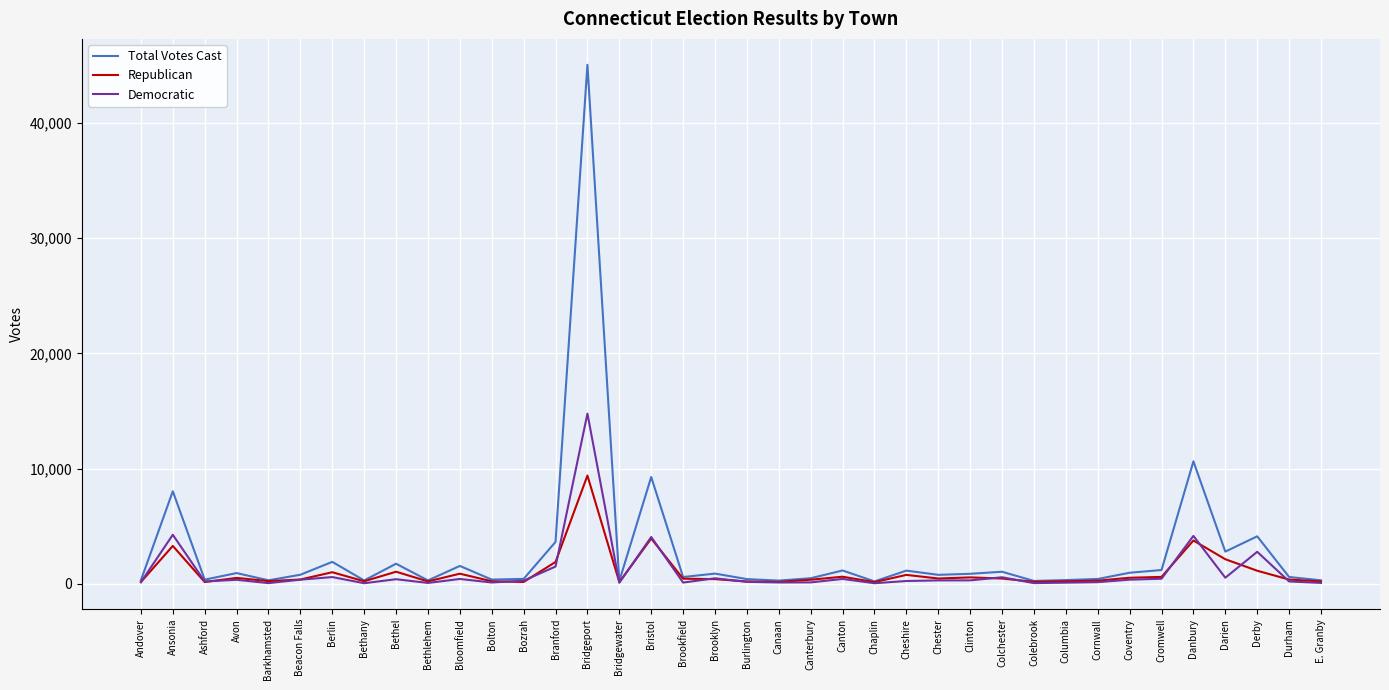

The Total Votes Cast series shows 1188 at Cromwell. True or false?

True